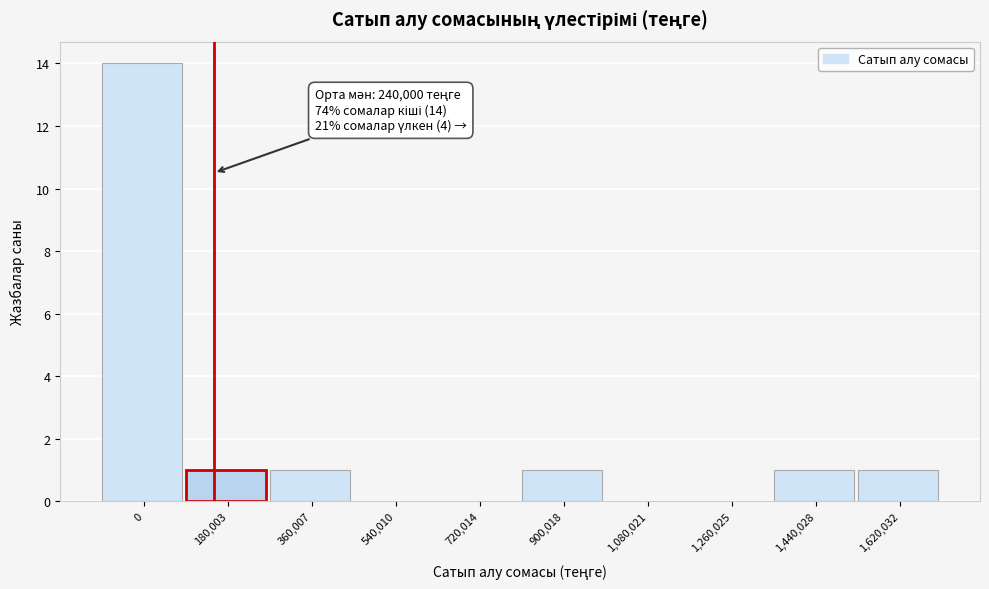

Reading right to left, transcribe all the data shown in this chart.

1,620,032=1	1,440,028=1	1,260,025=0	1,080,021=0	900,018=1	720,014=0	540,010=0	360,007=1	180,003=1	0=14